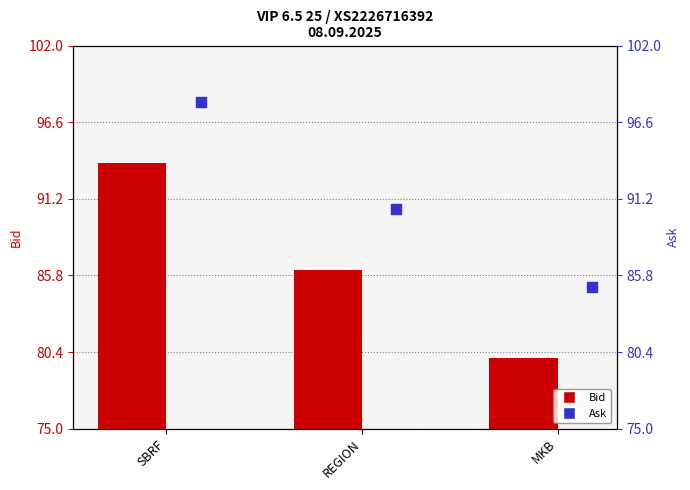

What are all the series names shown in the legend?

Bid, Ask